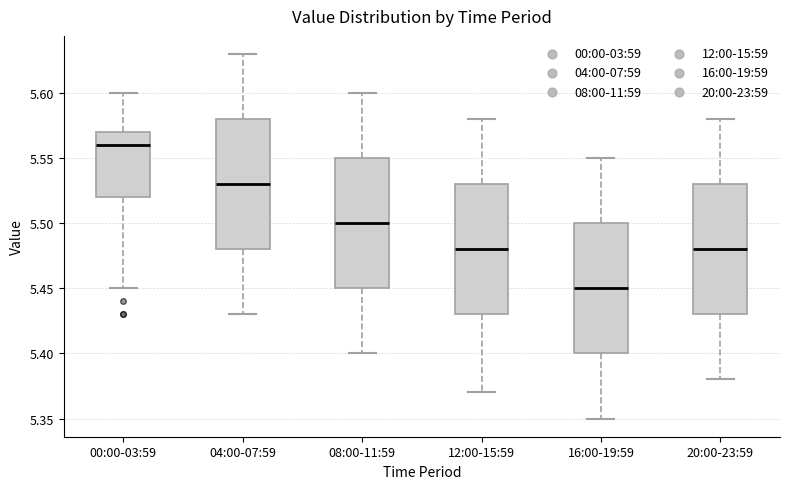

Reading left to right, read every box against the y-axis: the position of its median line, the range the box covers, and the ends of its whiskers. The values are not printed on the chart, so give them approximately, as read against the axis.

00:00-03:59: median 5.56, box 5.52 to 5.57, whiskers 5.45 to 5.60
04:00-07:59: median 5.53, box 5.48 to 5.58, whiskers 5.43 to 5.63
08:00-11:59: median 5.50, box 5.45 to 5.55, whiskers 5.40 to 5.60
12:00-15:59: median 5.48, box 5.43 to 5.53, whiskers 5.37 to 5.58
16:00-19:59: median 5.45, box 5.40 to 5.50, whiskers 5.35 to 5.55
20:00-23:59: median 5.48, box 5.43 to 5.53, whiskers 5.38 to 5.58